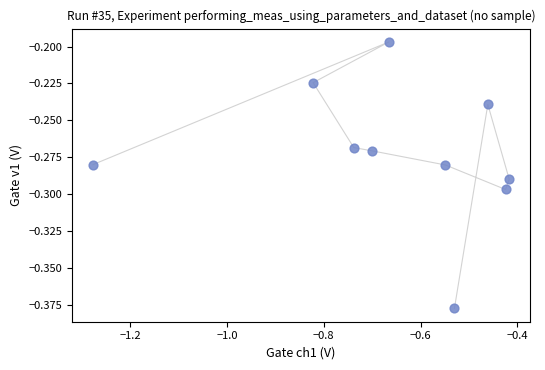

What is the range of X values (max minus min)?

0.9